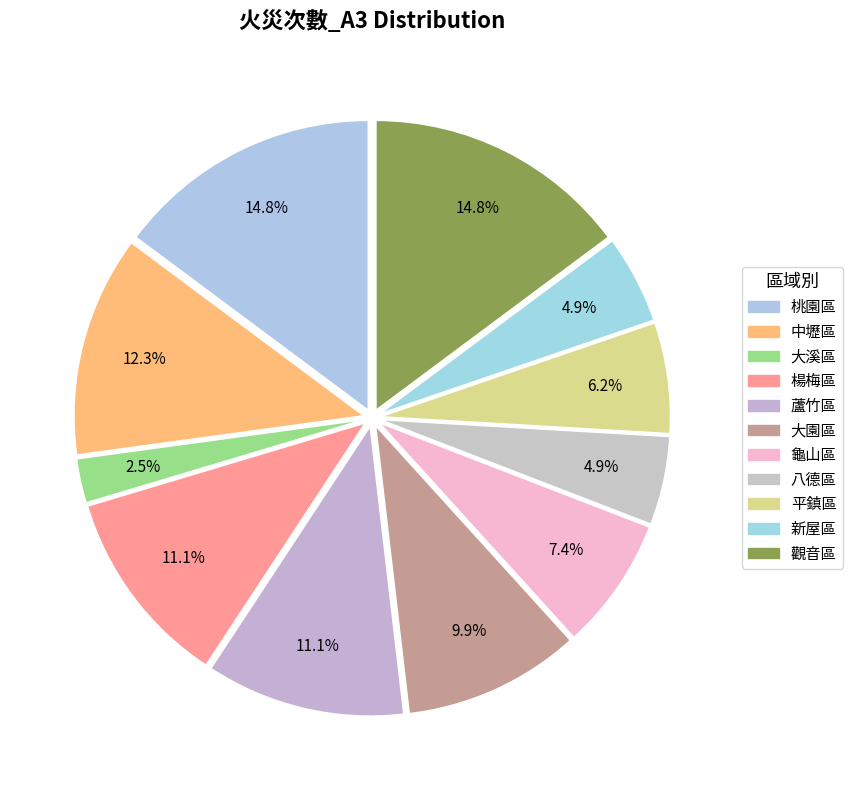

To the nearest percent, what is the difference between the largest and smallest slice percentages?

12%